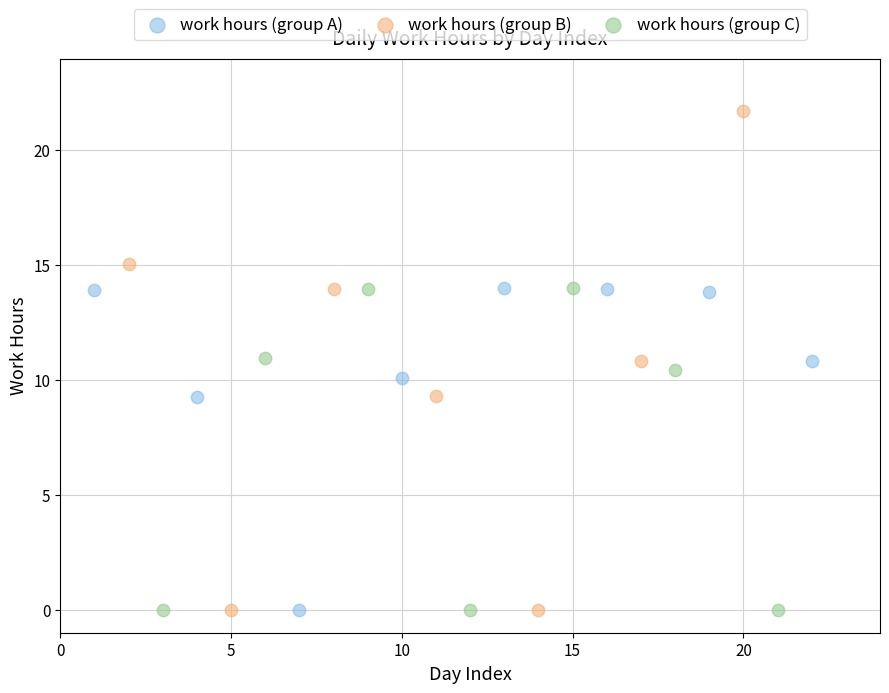

Which series has the widest spread of Y values?

work hours (group B)